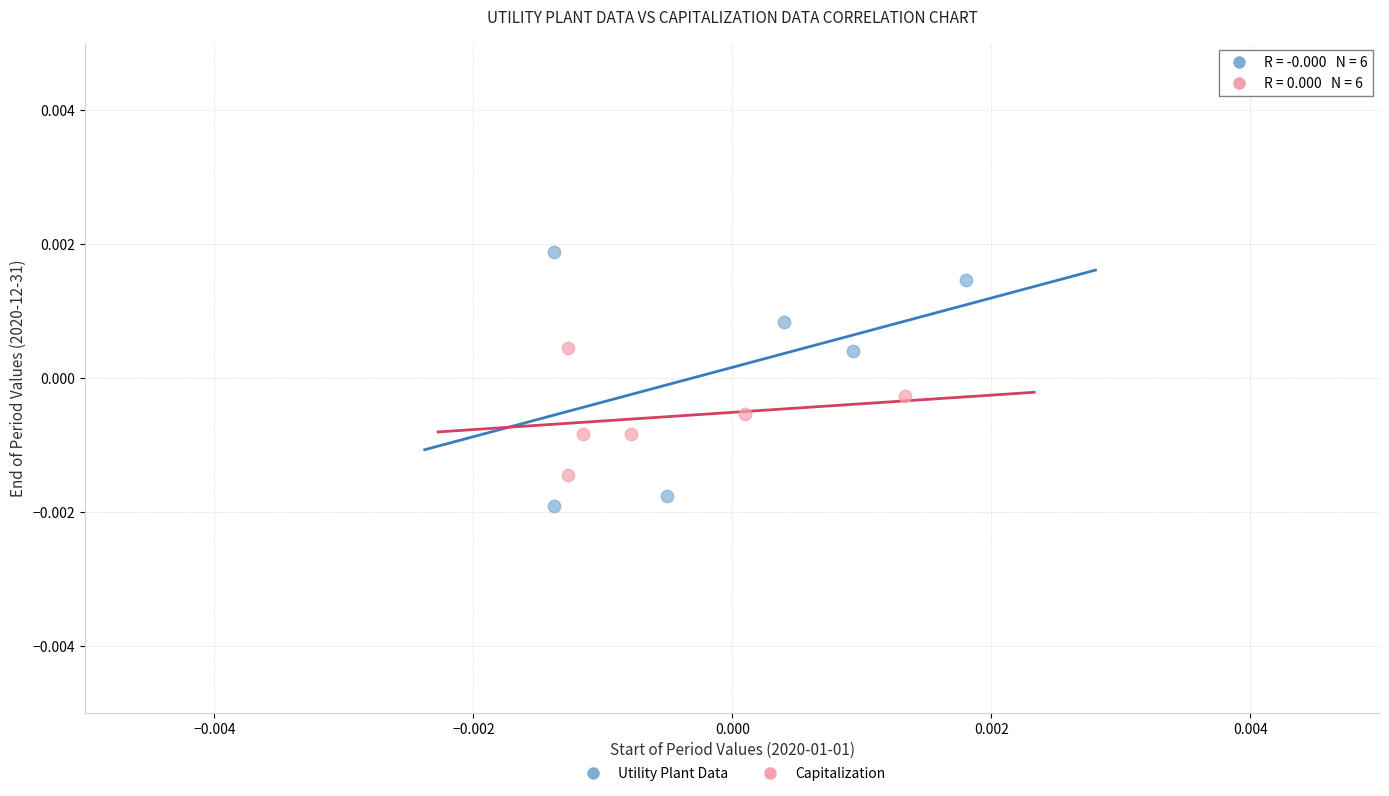

Which series contains the lowest Y value?

Utility Plant Data